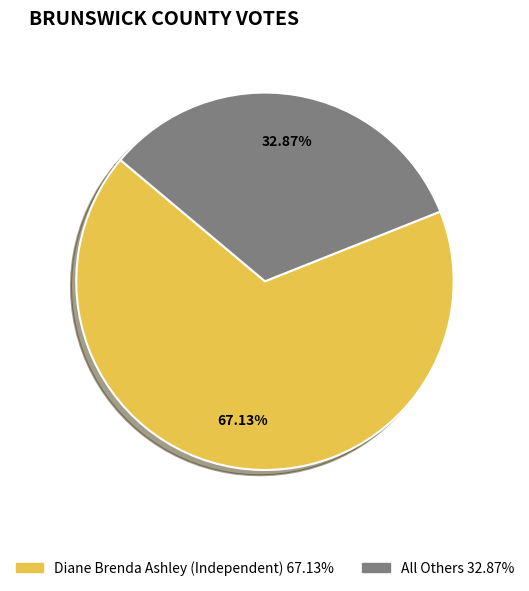

To the nearest percent, what is the difference between the largest and smallest slice percentages?

34%